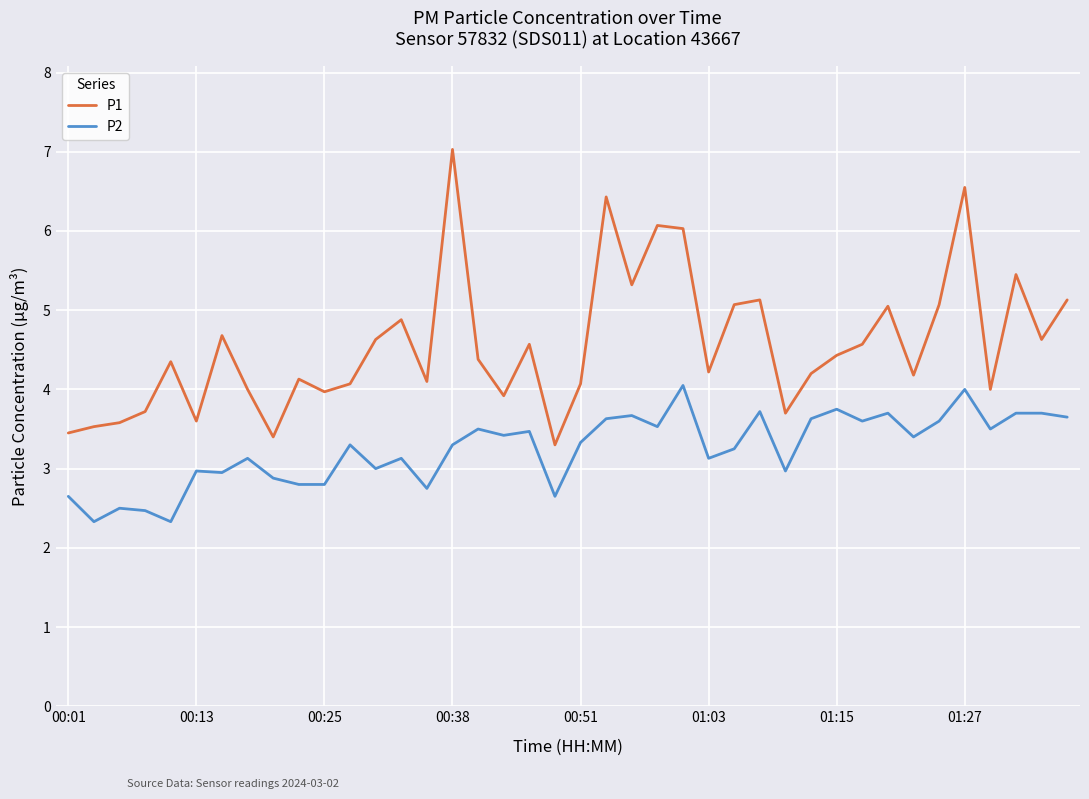

What are all the series names shown in the legend?

P1, P2